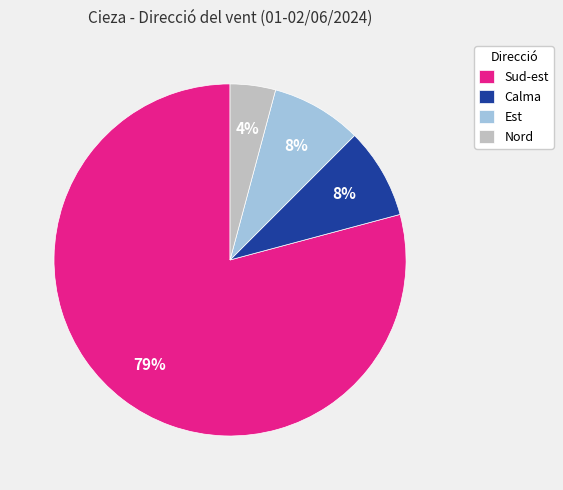

The Calma slice represents 21% of the pie. True or false?

False